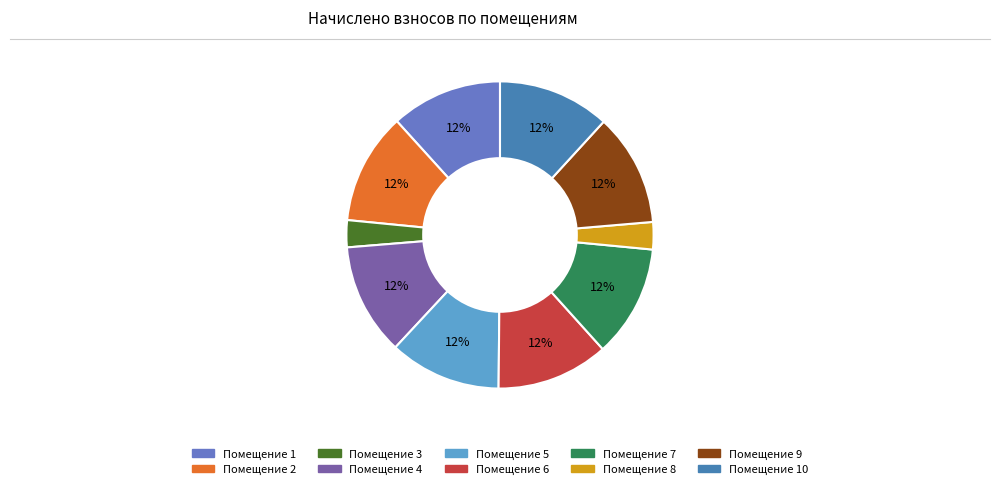

To the nearest percent, what is the difference between the largest and smallest slice percentages?

9%